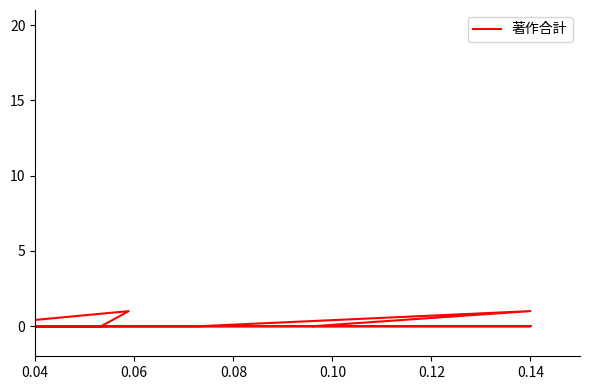

What is the label of the 11th point from the right?

0.08